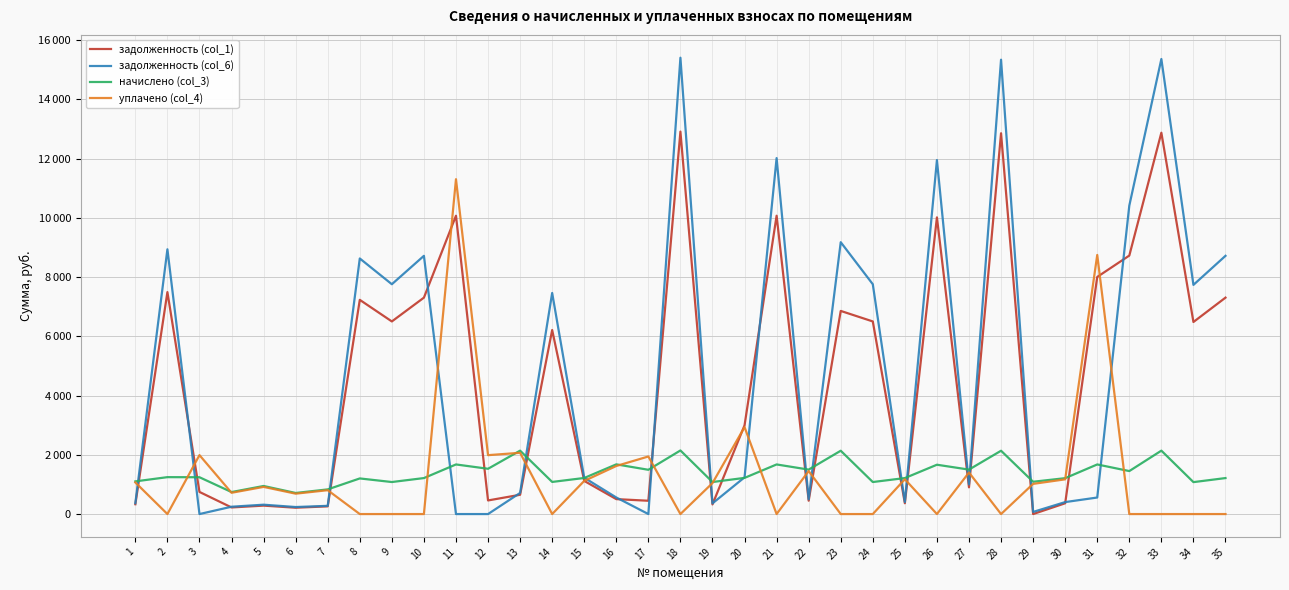

At 16, list the series in order from smallest to largest.

задолженность (col_1), задолженность (col_6), уплачено (col_4), начислено (col_3)